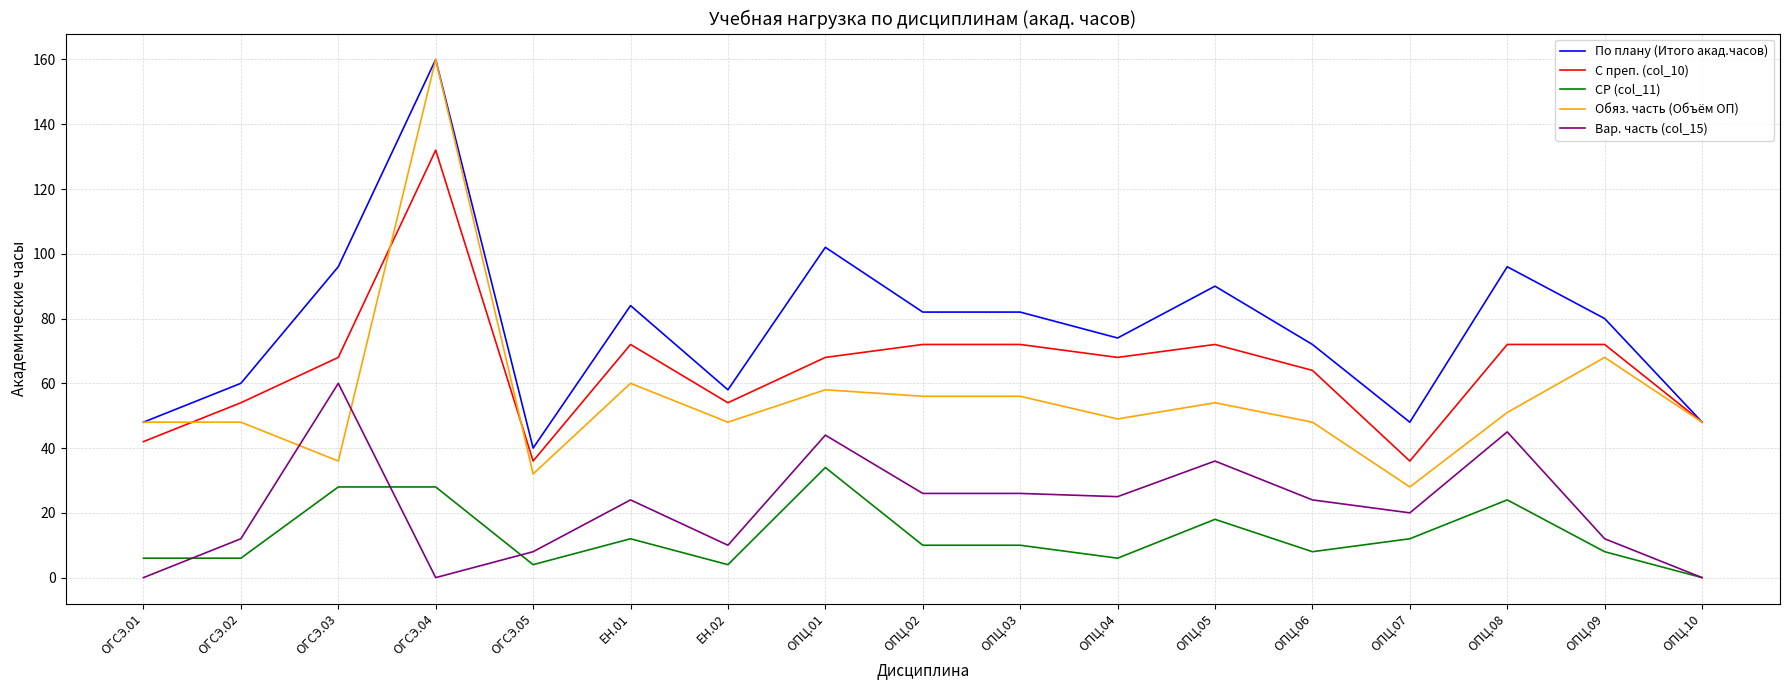

True or false: По плану (Итого акад.часов) and Вар. часть (col_15) intersect in this chart.

False